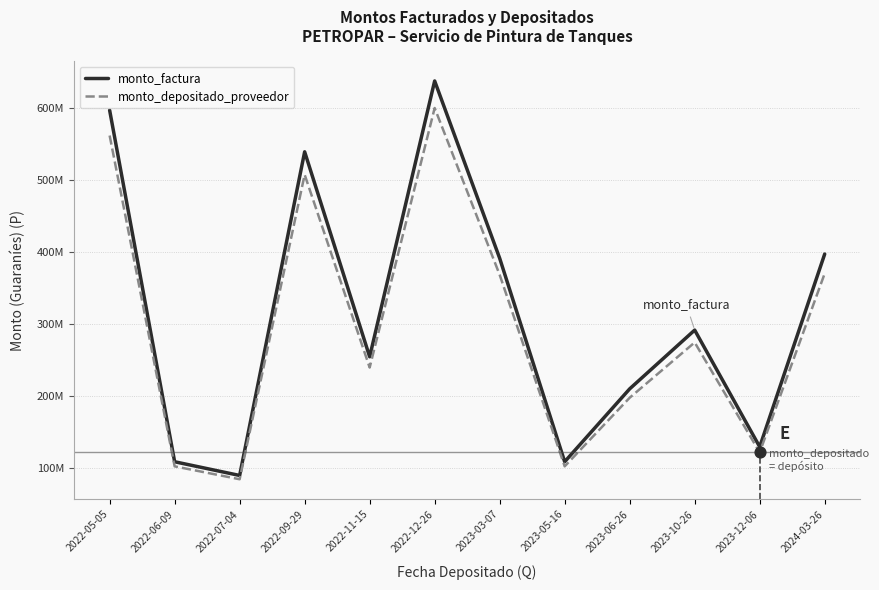

Does the chart have visible grid lines?

Yes